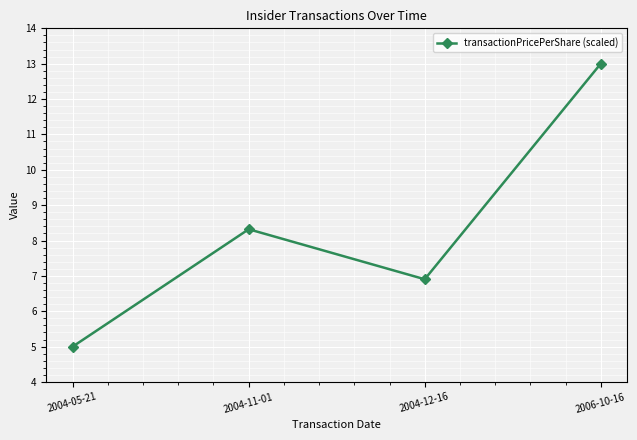

What is the sum of all values?

33.2